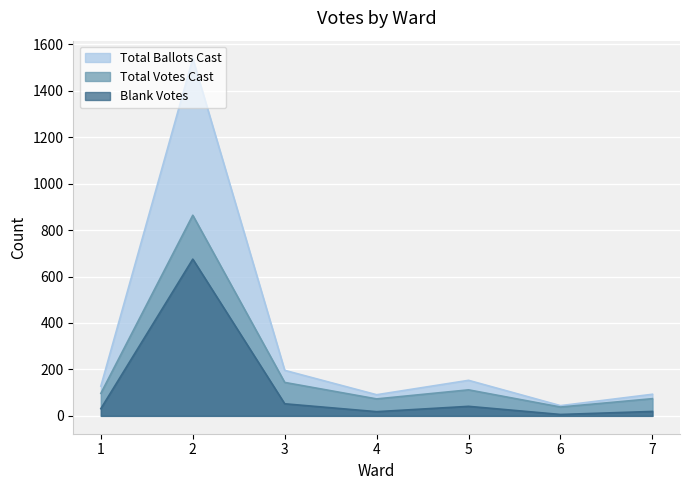

How many data points does each series have?

7